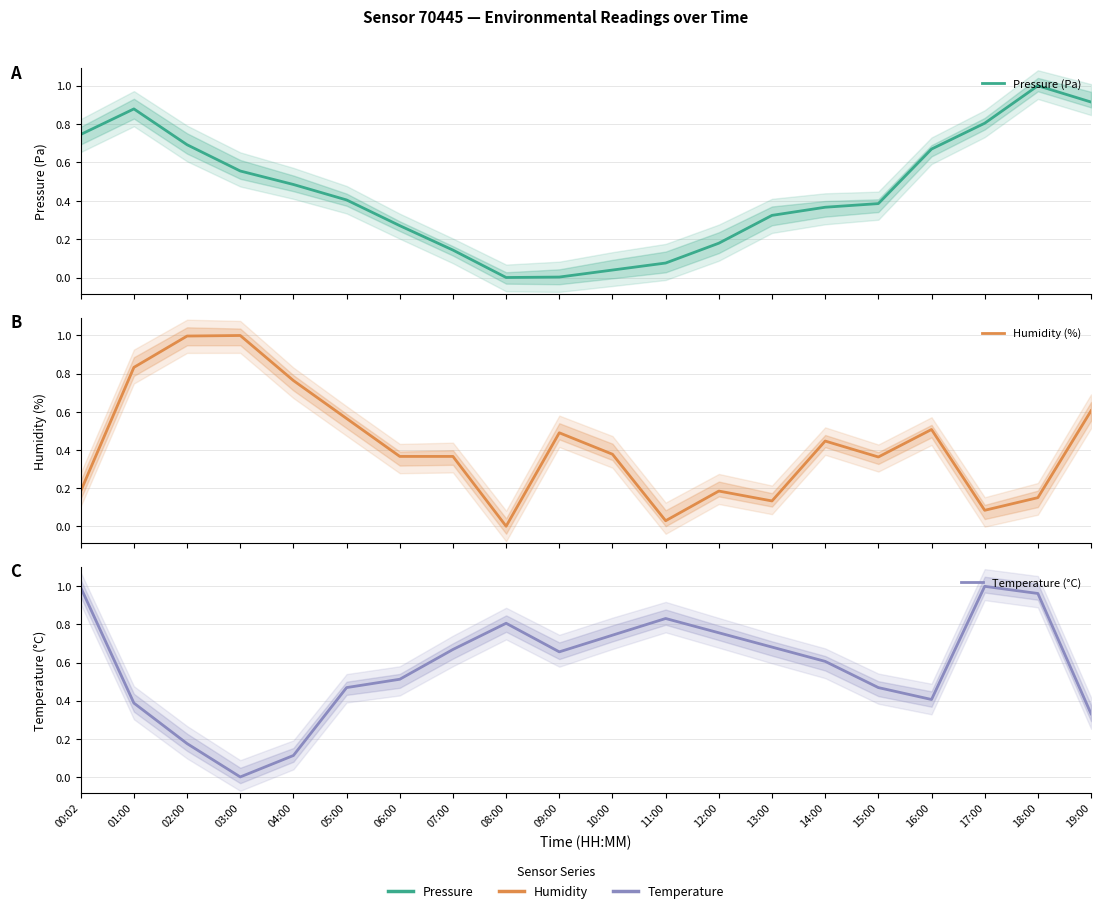

What is the average value of the Humidity (%) series?

0.4